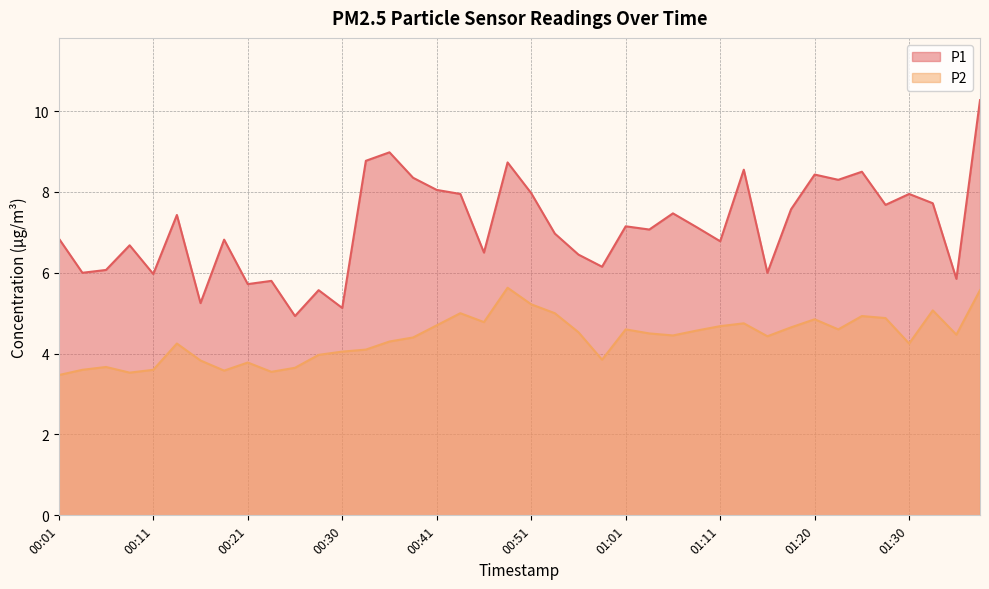

List the series in order of their overall mean, lowest first.

P2, P1